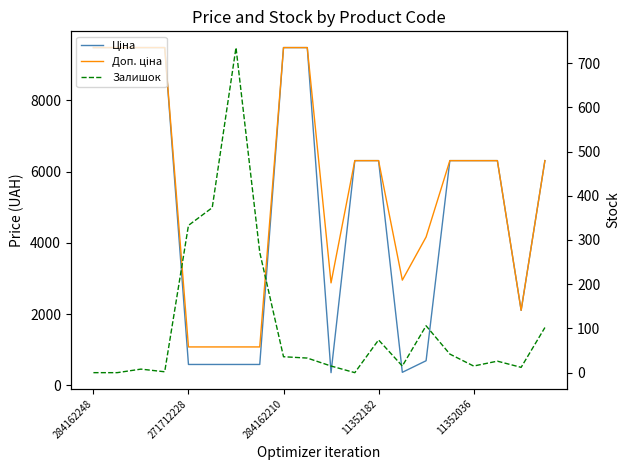

What are all the series names shown in the legend?

Ціна, Доп. ціна, Залишок